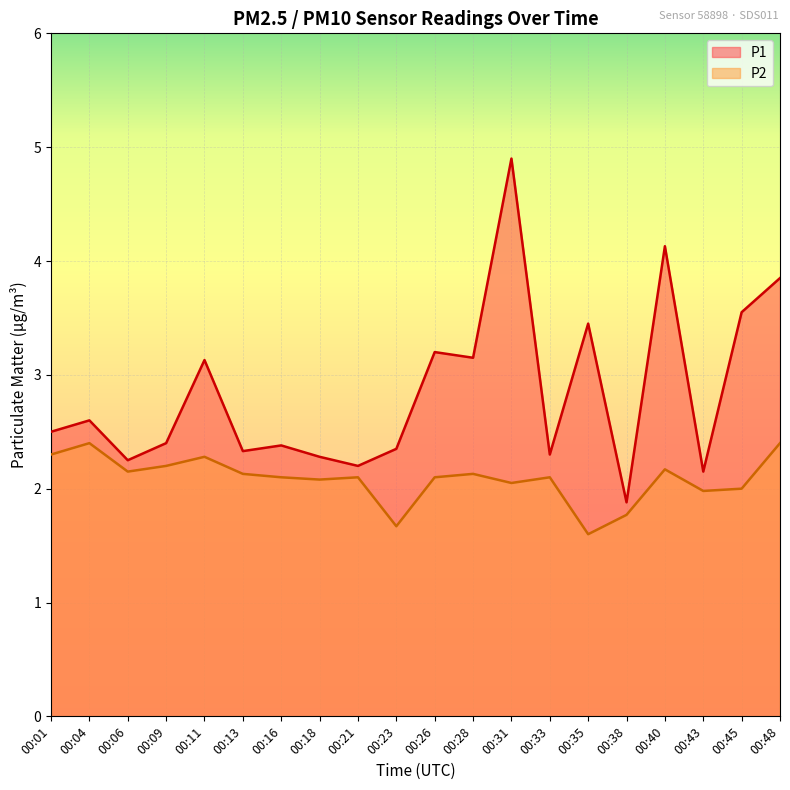

What is the maximum value shown in the chart?

4.9